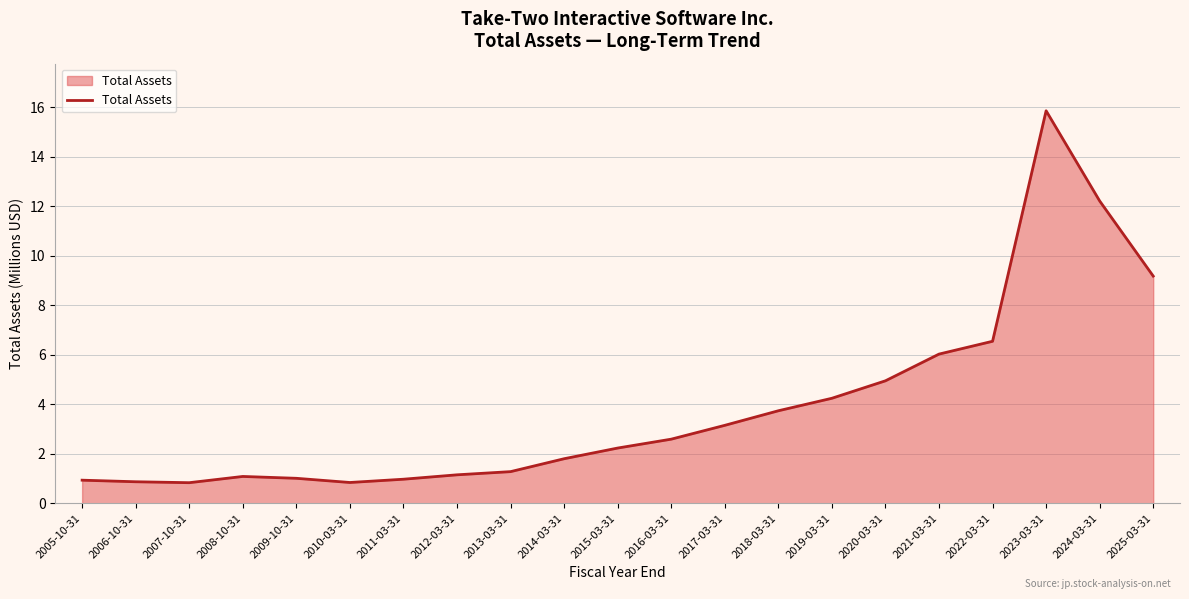

What position from the left is 2016-03-31?

12